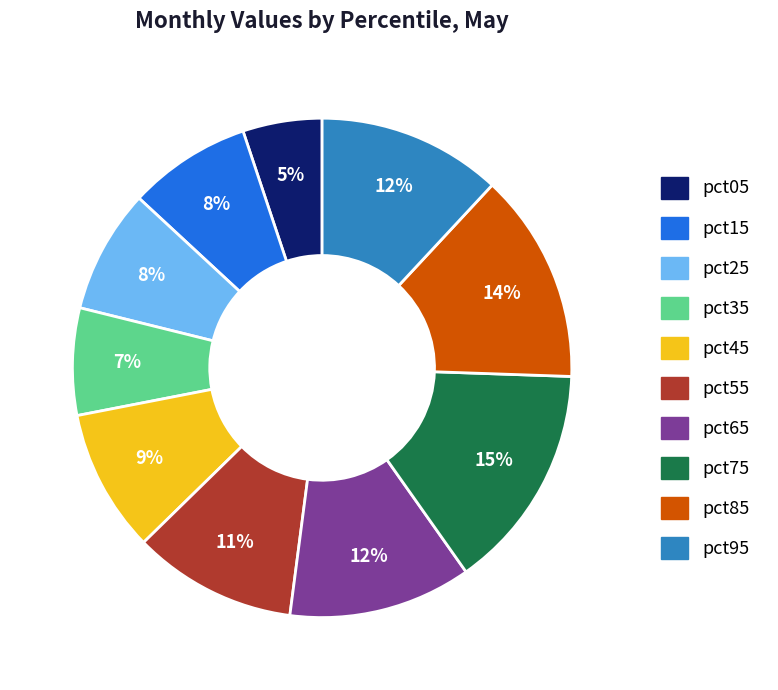

How many segments does this pie chart have?

10